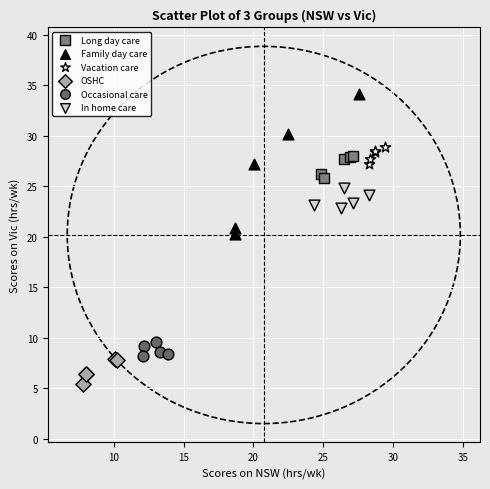

What are all the series names shown in the legend?

Long day care, Family day care, Vacation care, OSHC, Occasional care, In home care